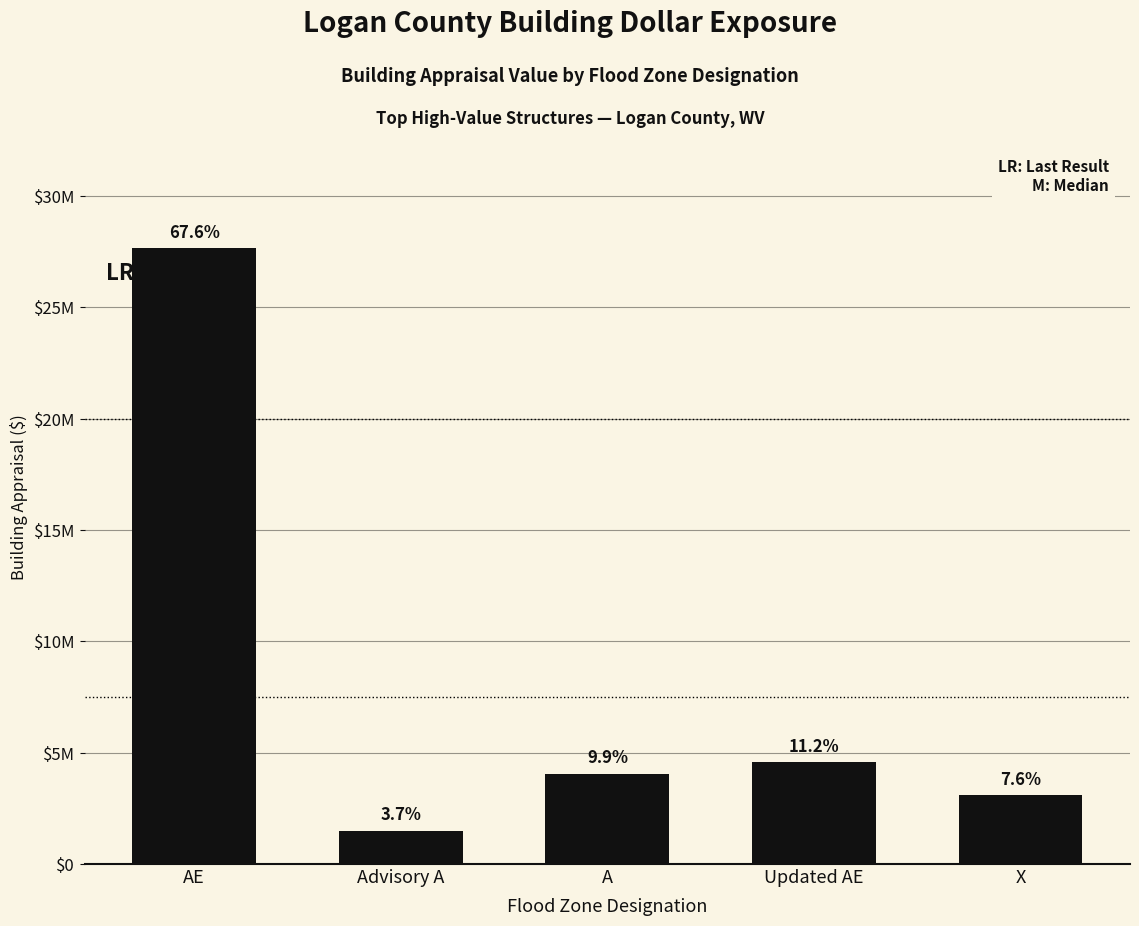

The chart shows a value of 1710366 at Updated AE. True or false?

False